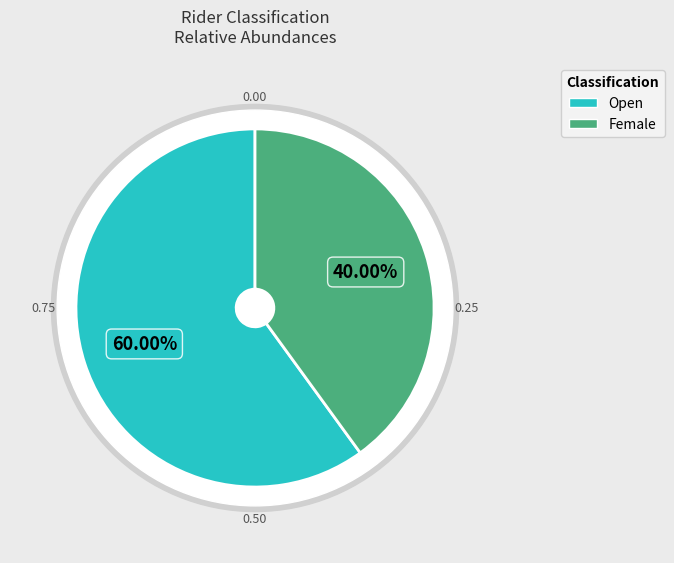

To the nearest percent, what is the average slice percentage?

50%